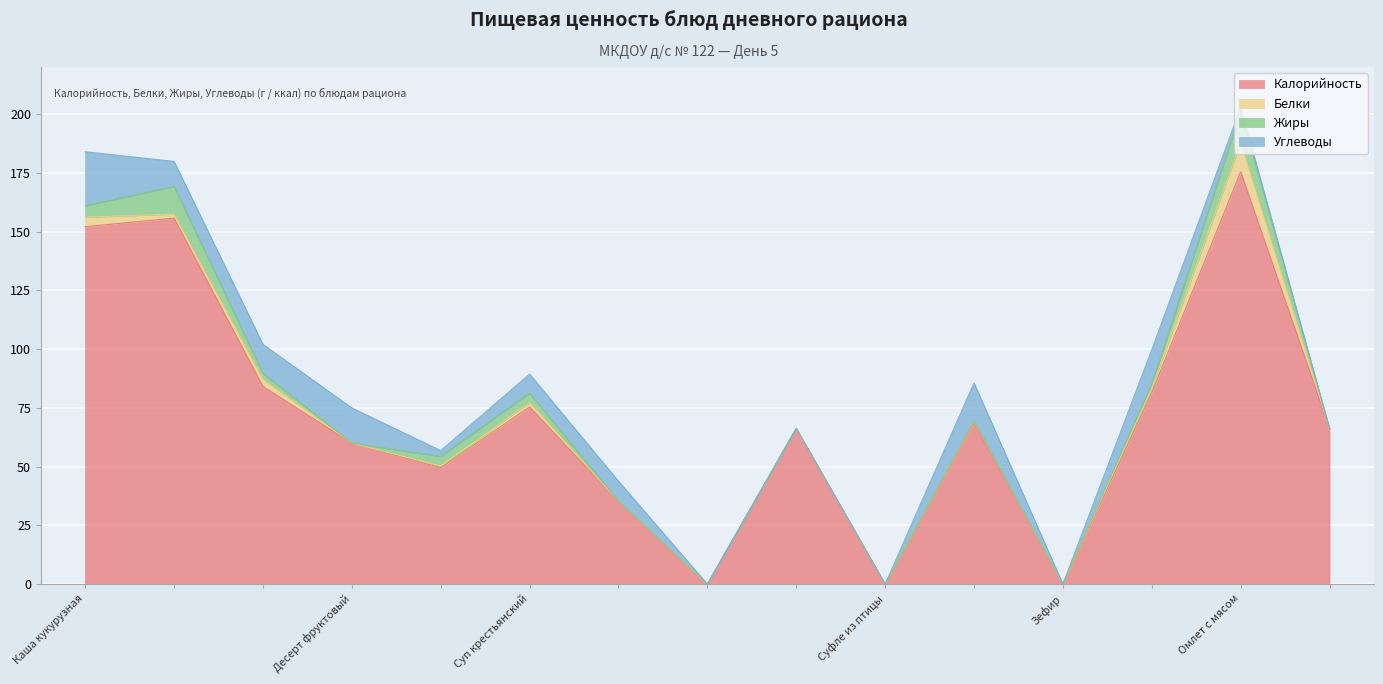

What is the sum of all Углеводы values?

112.6